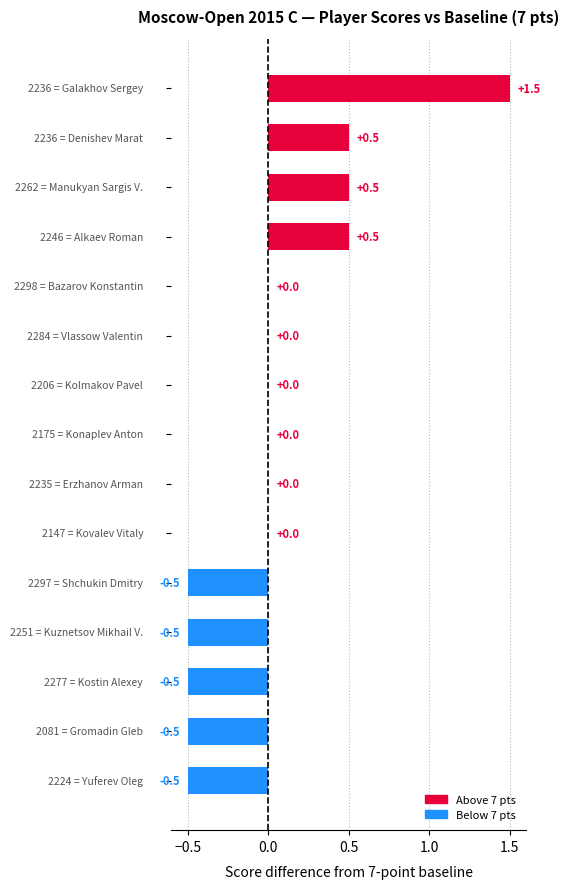

How many data points does each series have?

15